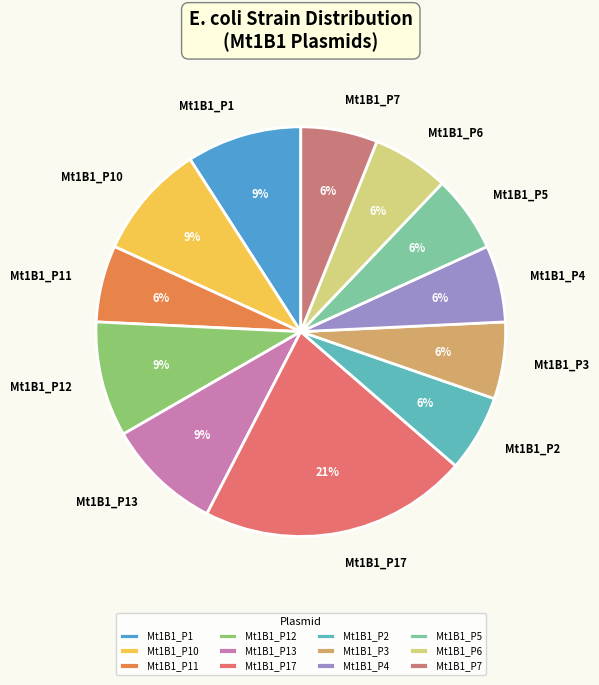

True or false: Mt1B1_P10 accounts for 9% of the total.

True